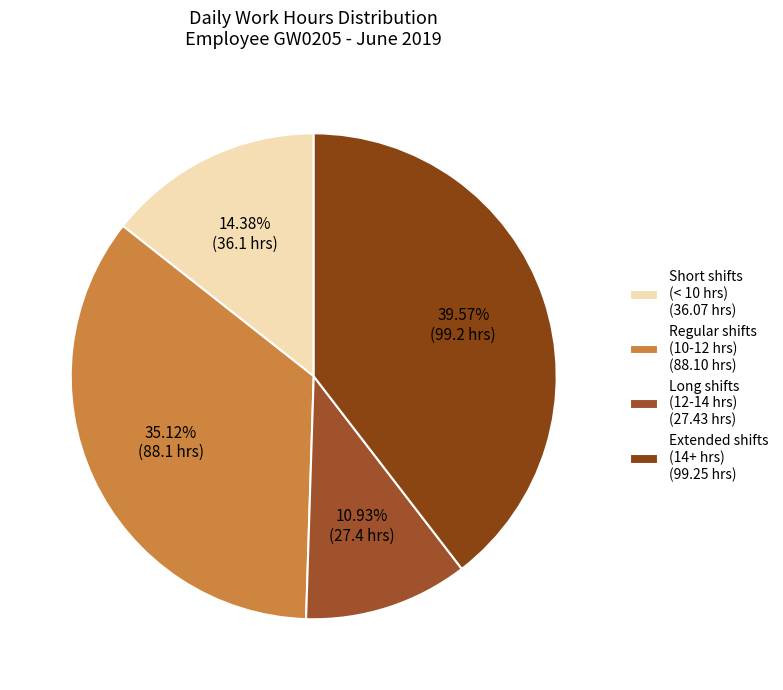

Does any single category account for the majority?

No